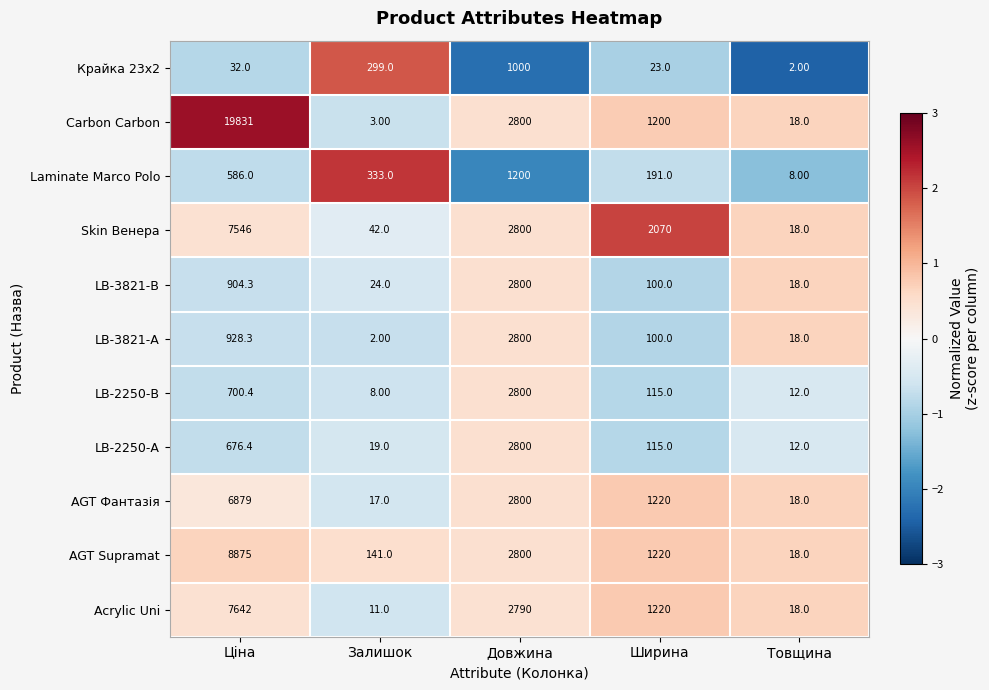

At Ціна, list the series in order from smallest to largest.

Крайка 23x2, Laminate Marco Polo, LB-2250-А, LB-2250-В, LB-3821-В, LB-3821-А, AGT Фантазія, Skin Венера, Acrylic Uni, AGT Supramat, Carbon Carbon